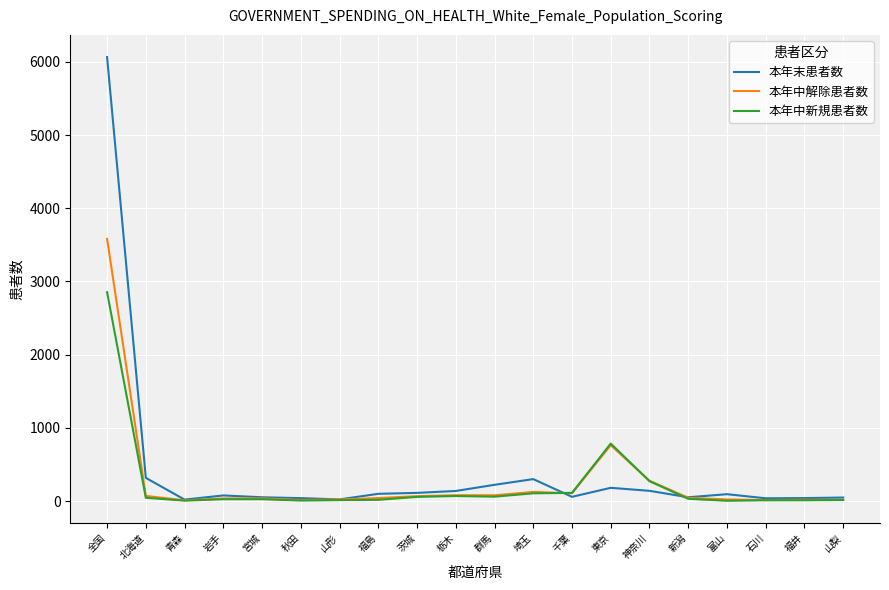

Rank the series by their average value, from highest to lowest.

本年末患者数, 本年中解除患者数, 本年中新規患者数